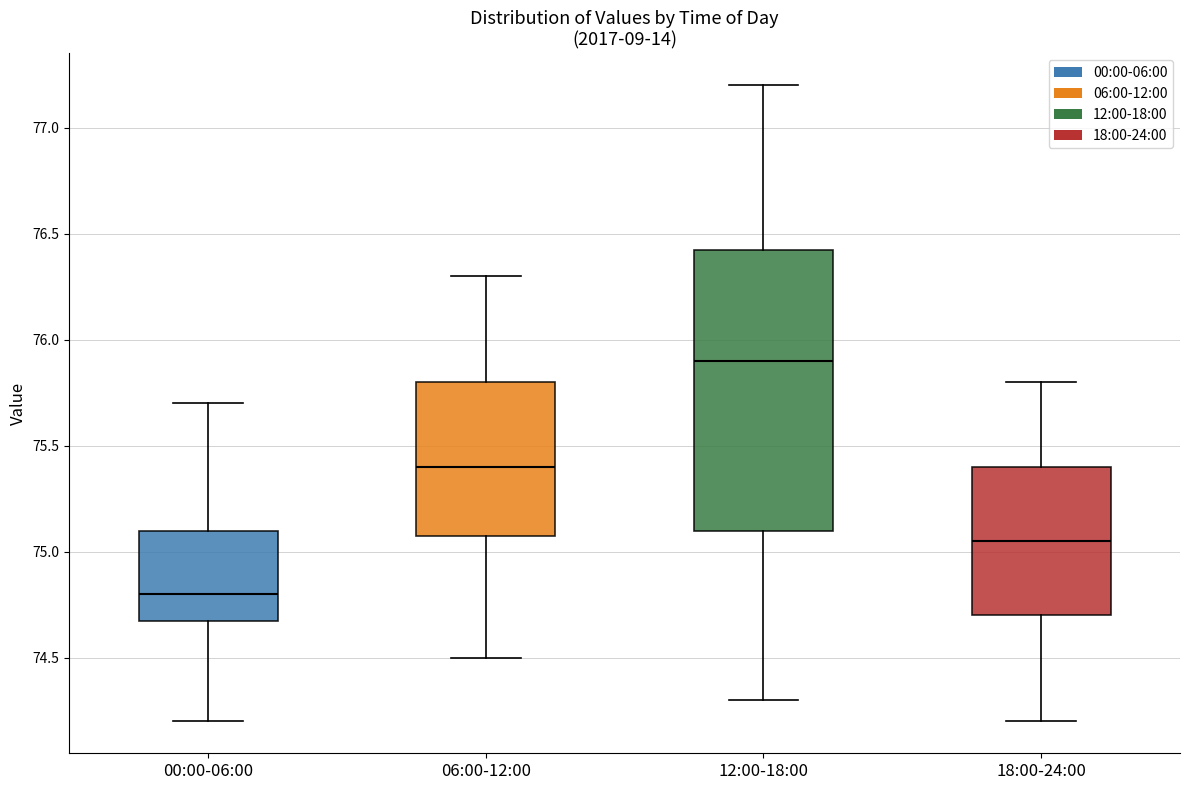

Reading left to right, read every box against the y-axis: the position of its median line, the range the box covers, and the ends of its whiskers. The values are not printed on the chart, so give them approximately, as read against the axis.

00:00-06:00: median 74.80, box 74.70 to 75.10, whiskers 74.20 to 75.70
06:00-12:00: median 75.40, box 75.10 to 75.80, whiskers 74.50 to 76.30
12:00-18:00: median 75.90, box 75.10 to 76.45, whiskers 74.30 to 77.20
18:00-24:00: median 75.05, box 74.70 to 75.40, whiskers 74.20 to 75.80